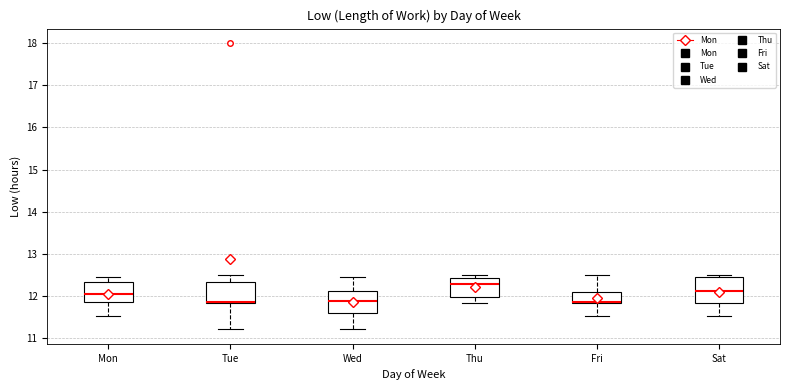

Reading left to right, read every box against the y-axis: the position of its median line, the range the box covers, and the ends of its whiskers. The values are not printed on the chart, so give them approximately, as read against the axis.

Mon: median 12.1, box 11.9 to 12.3, whiskers 11.5 to 12.5
Tue: median 11.9 (drawn on the box's lower edge), box 11.8 to 12.3, whiskers 11.2 to 12.5
Wed: median 11.9, box 11.6 to 12.1, whiskers 11.2 to 12.5
Thu: median 12.3, box 12.0 to 12.4, whiskers 11.8 to 12.5
Fri: median 11.9 (drawn on the box's lower edge), box 11.8 to 12.1, whiskers 11.5 to 12.5
Sat: median 12.1, box 11.8 to 12.5, whiskers 11.5 to 12.5 (just above the box's upper edge)